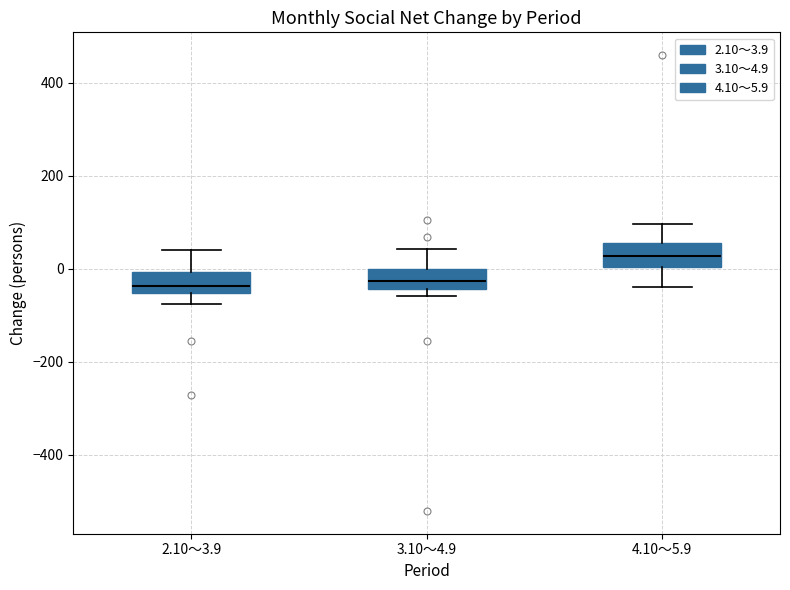

Reading left to right, read every box against the y-axis: the position of its median line, the range the box covers, and the ends of its whiskers. The values are not printed on the chart, so give them approximately, as read against the axis.

2.10～3.9: median -40, box -60 to 0, whiskers -80 to 40
3.10～4.9: median -20, box -40 to 0, whiskers -60 to 40
4.10～5.9: median 20, box 0 to 60, whiskers -40 to 100